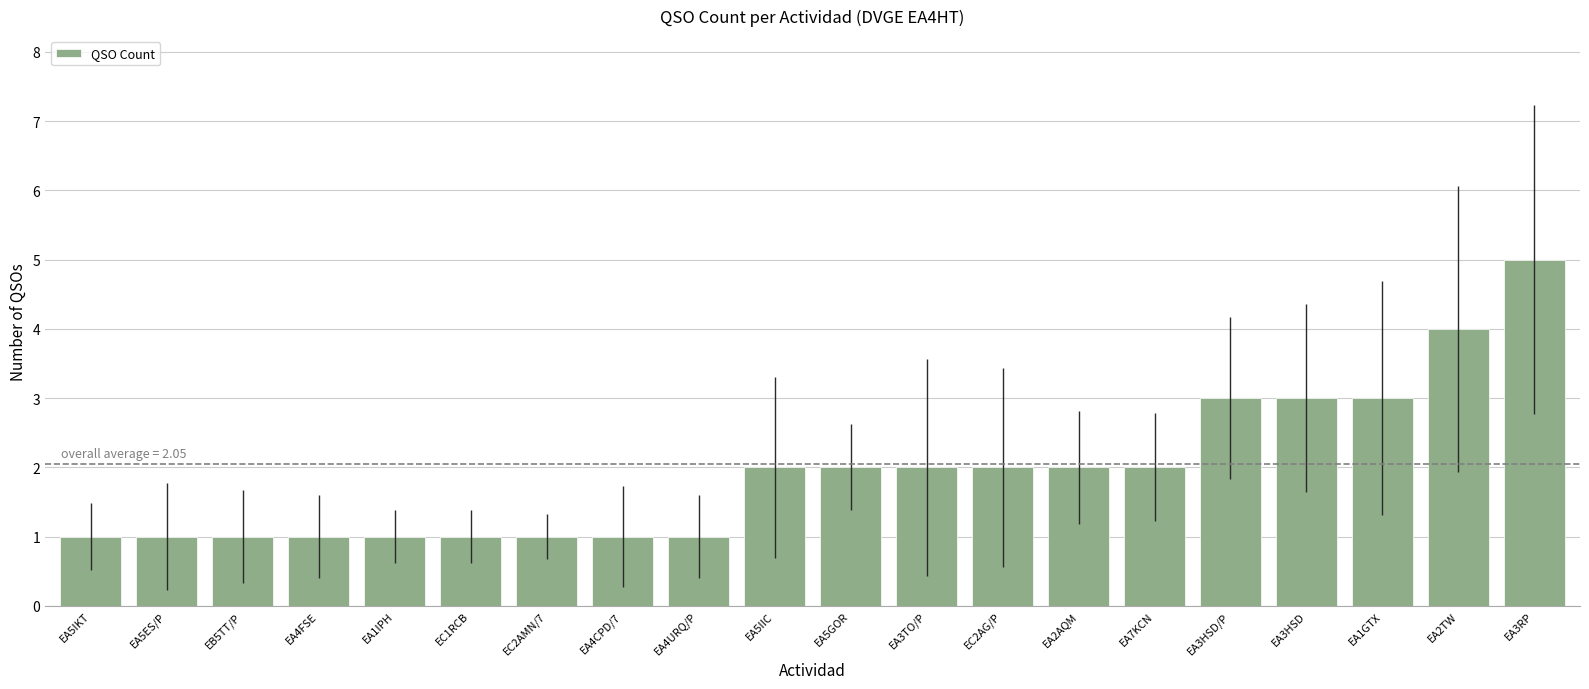

How many data points are less than 2?

9